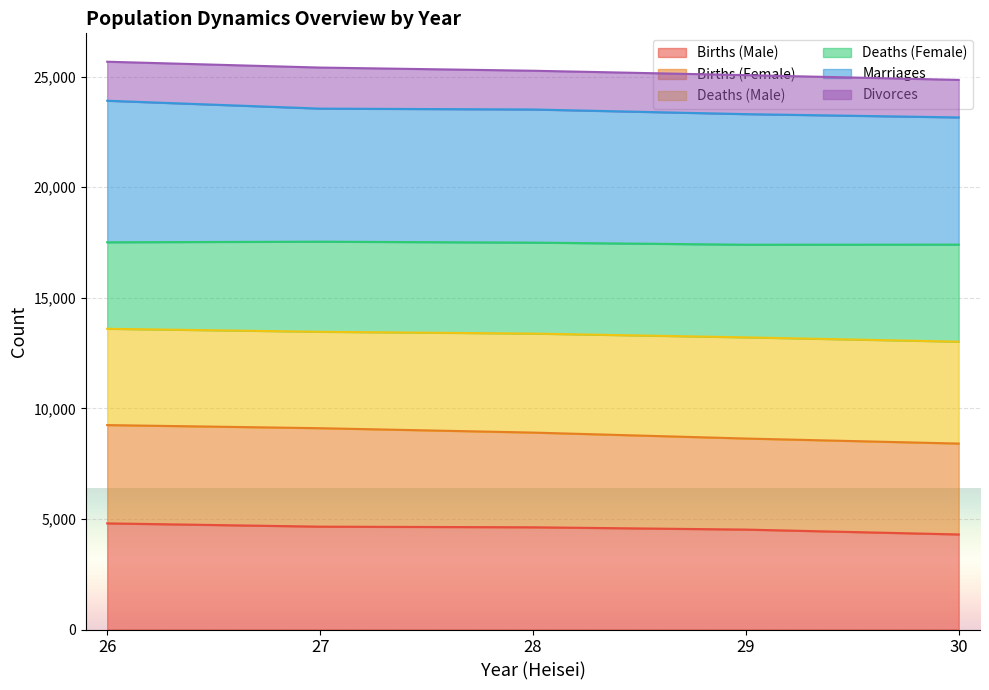

Is it true that deaths_female equals 13380 at 28?

True